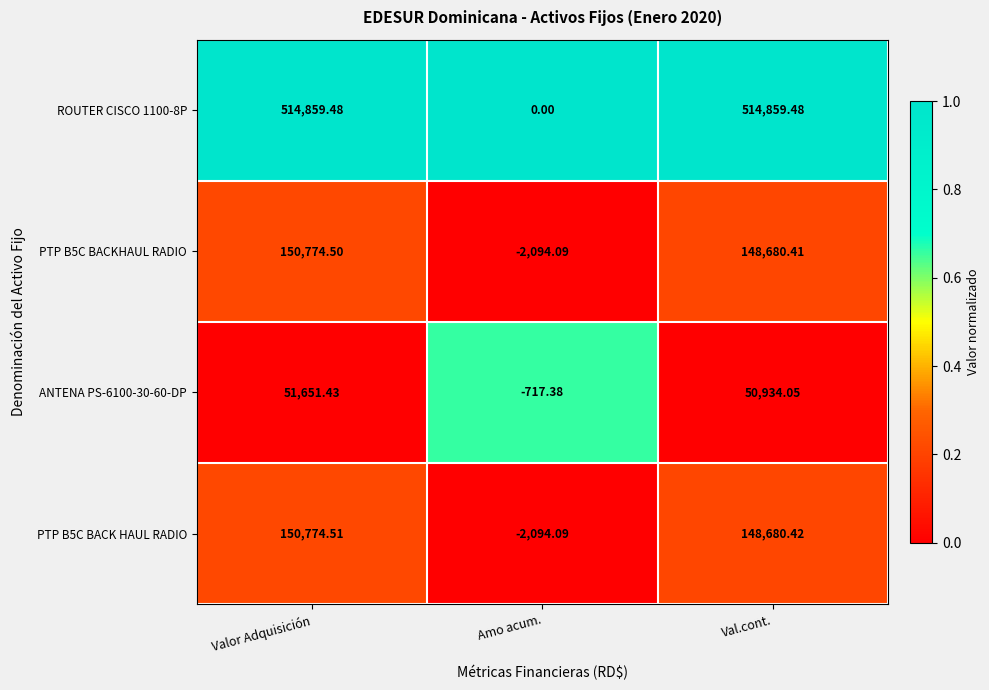

Is the value of ROUTER CISCO 1100-8P at Amo acum. greater than the value of PTP B5C BACK HAUL RADIO at Val.cont.?

No